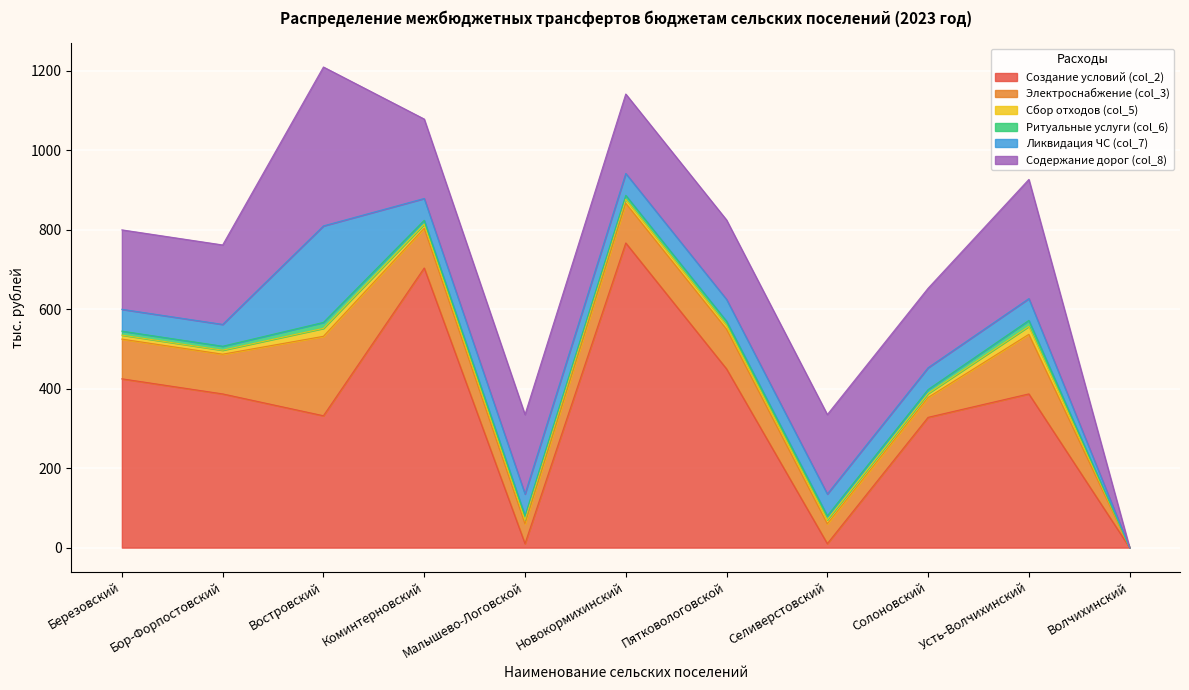

Read the Ликвидация ЧС (col_7) value at Березовский, to the nearest 5.

55